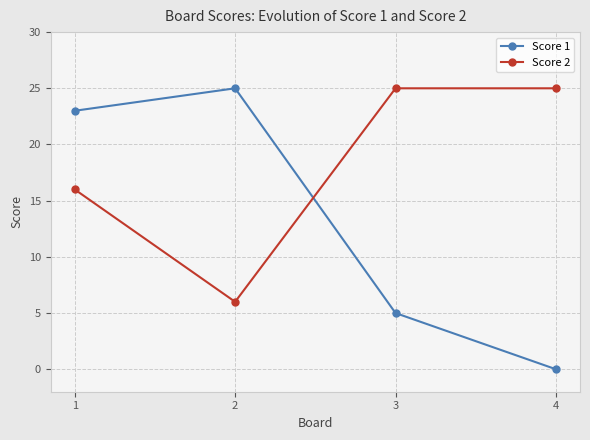

Rank the series by their average value, from lowest to highest.

Score 1, Score 2